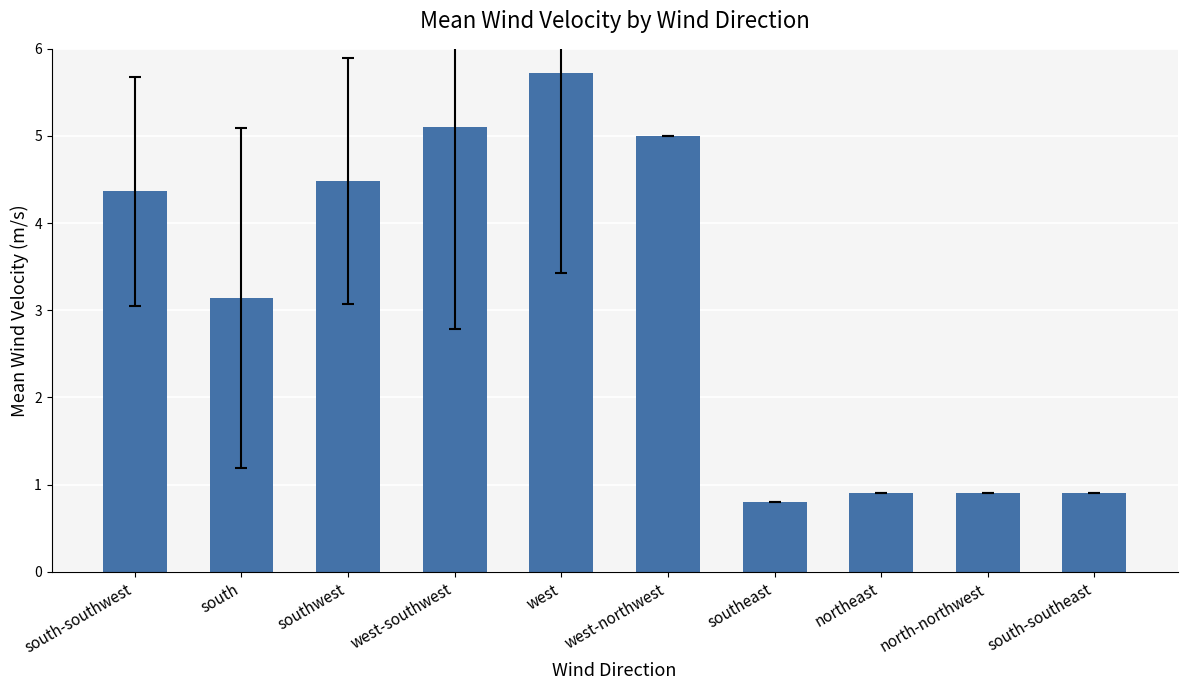

Reading right to left, list all the values displayed in this chart.

south-southeast=0.9	north-northwest=0.9	northeast=0.9	southeast=0.8	west-northwest=5.0	west=5.7	west-southwest=5.1	southwest=4.5	south=3.1	south-southwest=4.4